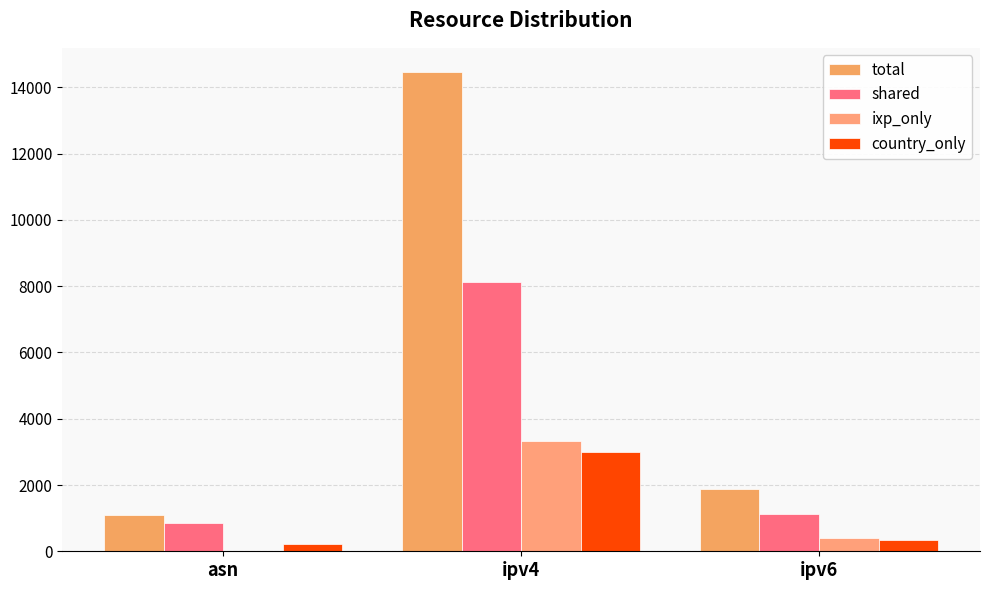

Count the number of categories in the chart.

3